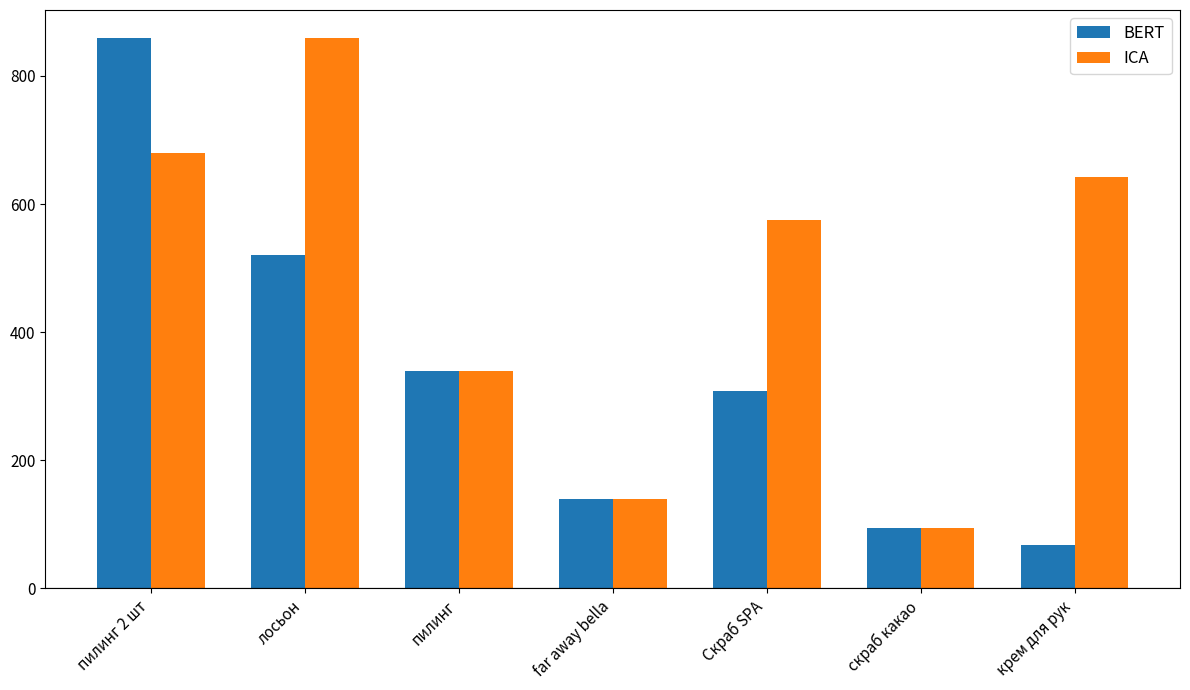

What is the difference between the maximum and minimum values in the ICA series?

765